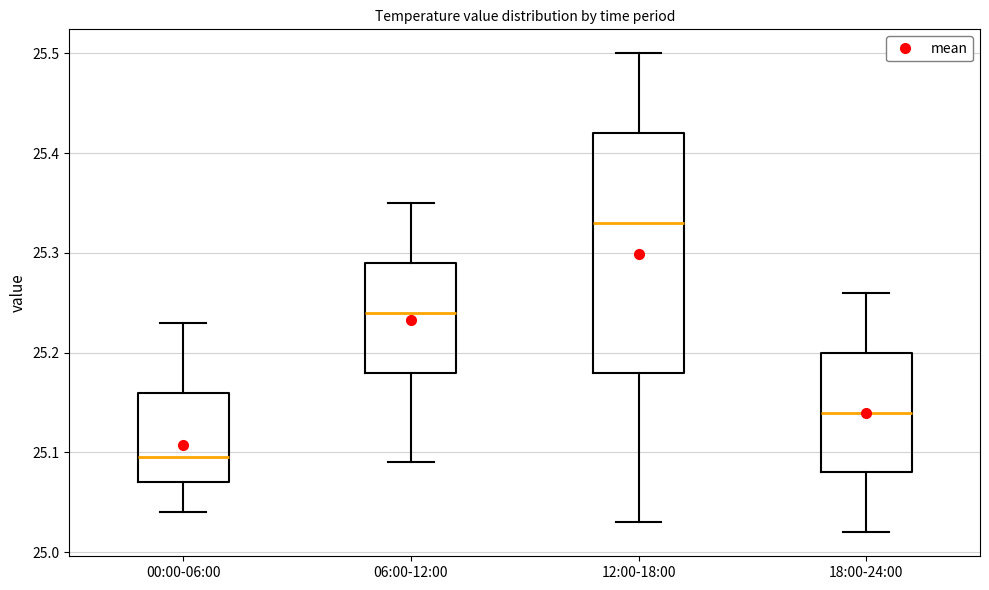

Which box has the lowest median line?

00:00-06:00